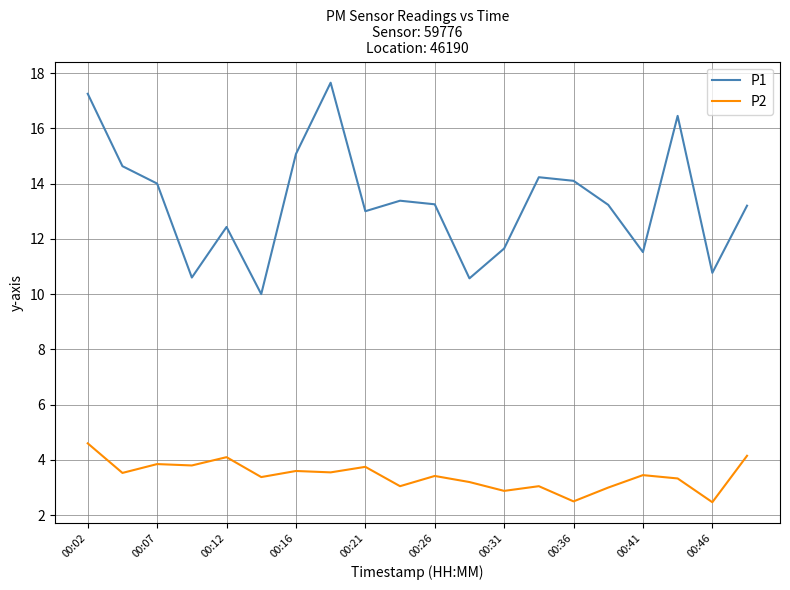

Which series has the largest total across all categories?

P1